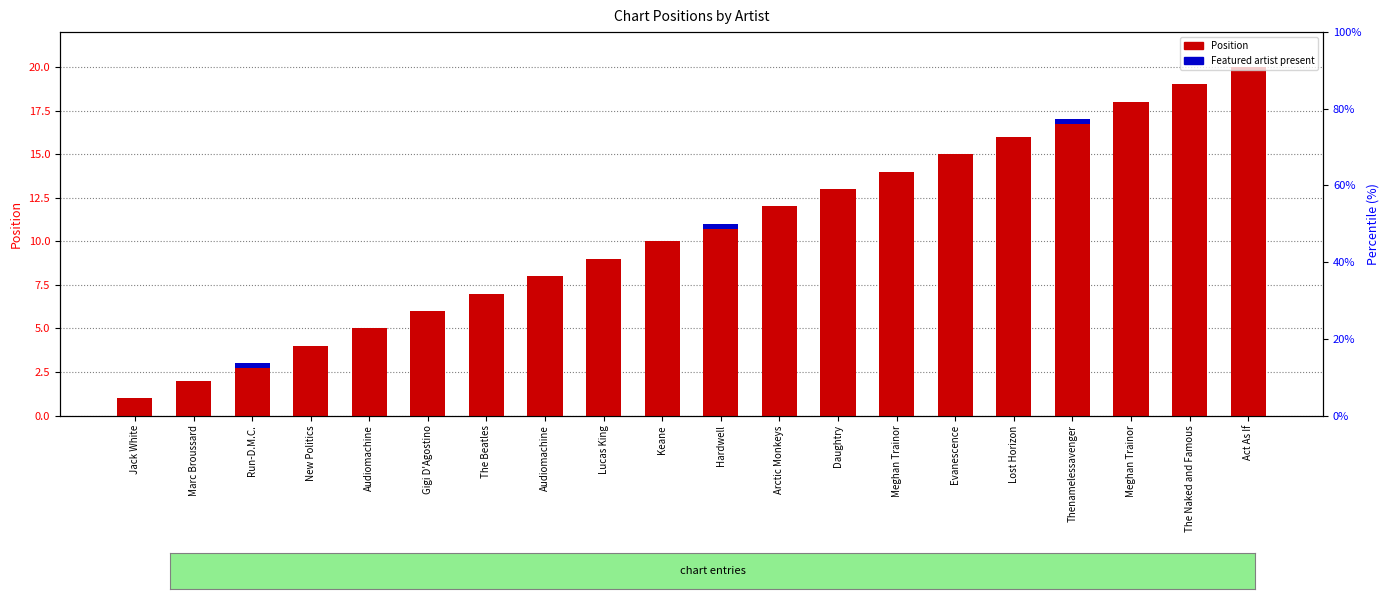

Reading right to left, extract all data points from this chart.

Act As If=20	The Naked and Famous=19	Meghan Trainor=18	Thenamelessavenger=17	Lost Horizon=16	Evanescence=15	Meghan Trainor=14	Daughtry=13	Arctic Monkeys=12	Hardwell=11	Keane=10	Lucas King=9	Audiomachine=8	The Beatles=7	Gigi D'Agostino=6	Audiomachine=5	New Politics=4	Run-D.M.C.=3	Marc Broussard=2	Jack White=1